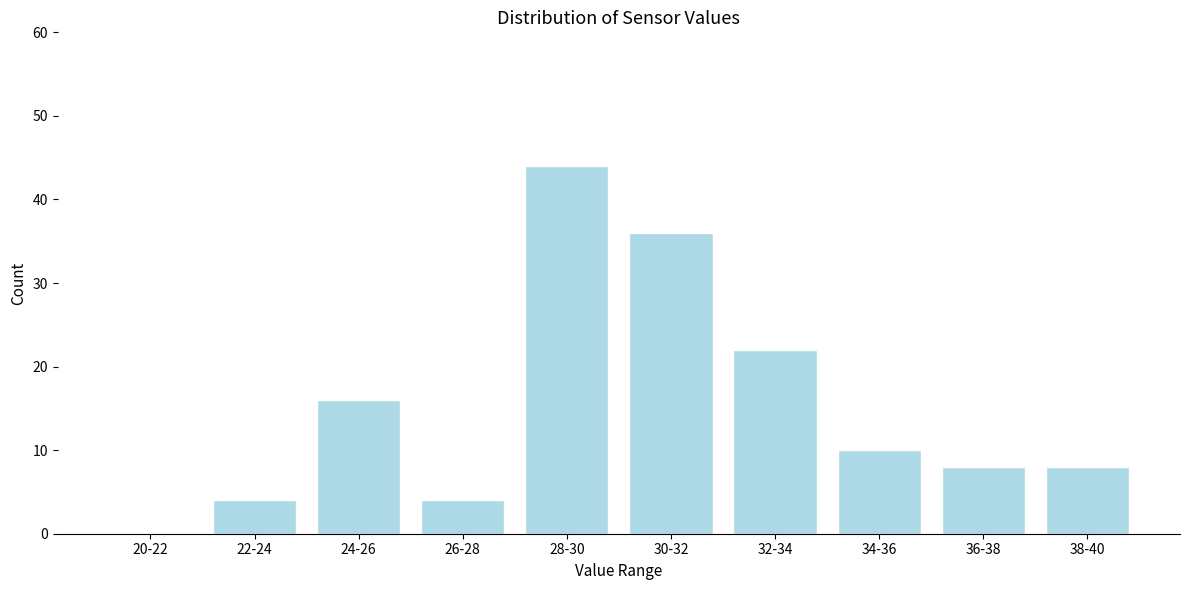

Reading right to left, what are all the values shown in this chart?

38-40=8	36-38=8	34-36=10	32-34=22	30-32=36	28-30=44	26-28=4	24-26=16	22-24=4	20-22=0